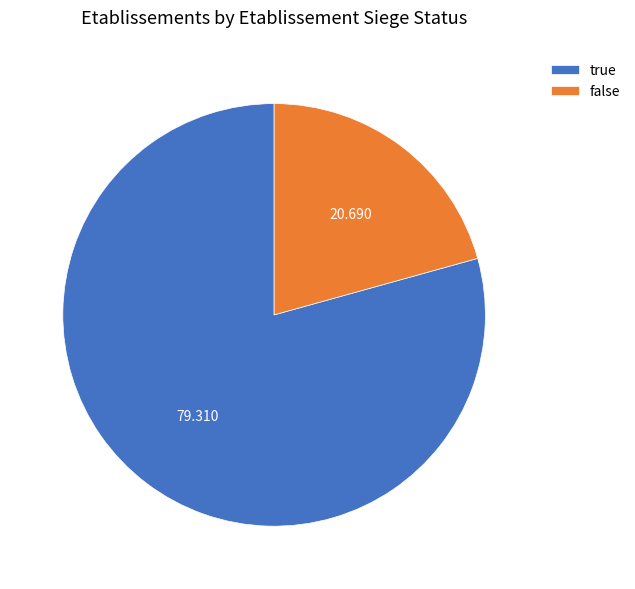

Do true and false together represent more than half of the pie?

Yes